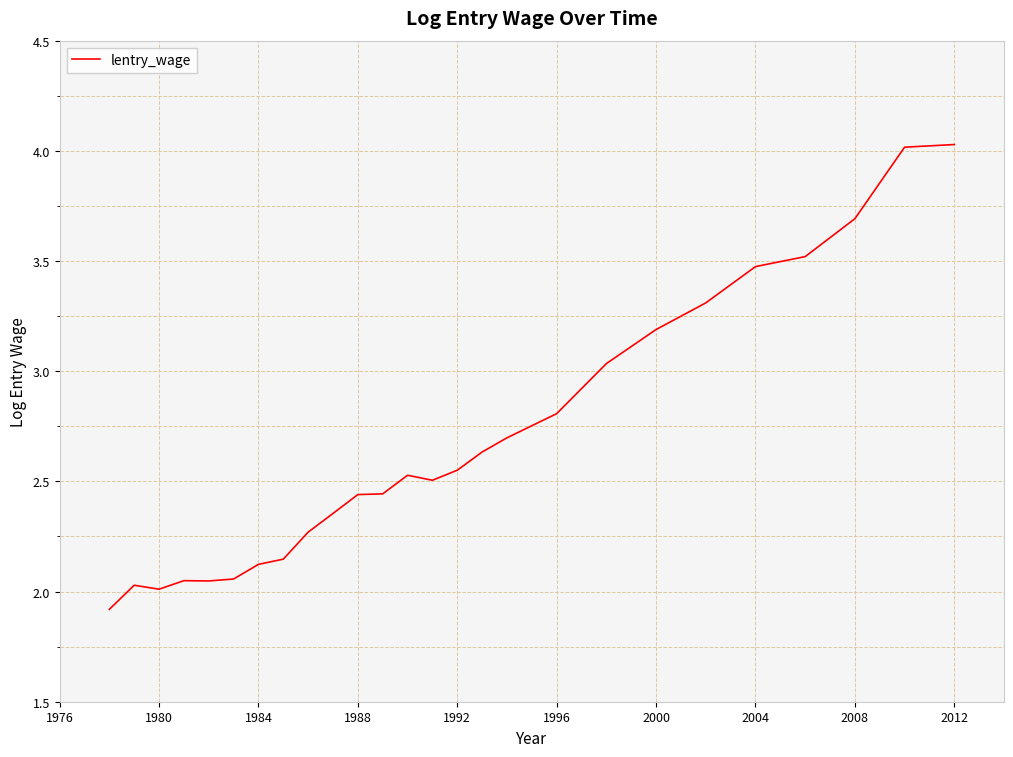

What is the minimum value shown in the chart?

1.9